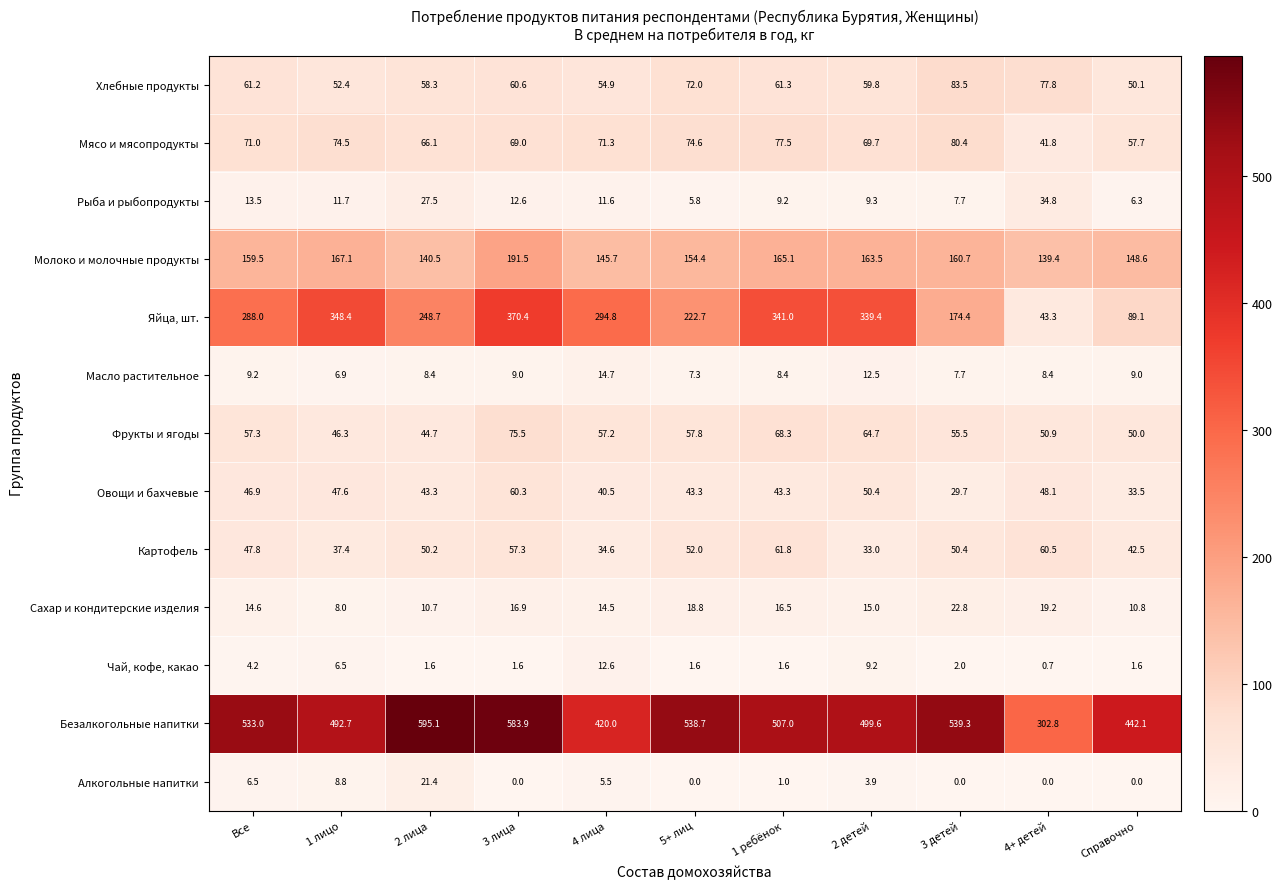

The value of Мясо и мясопродукты at 2 детей is 114.1. True or false?

False